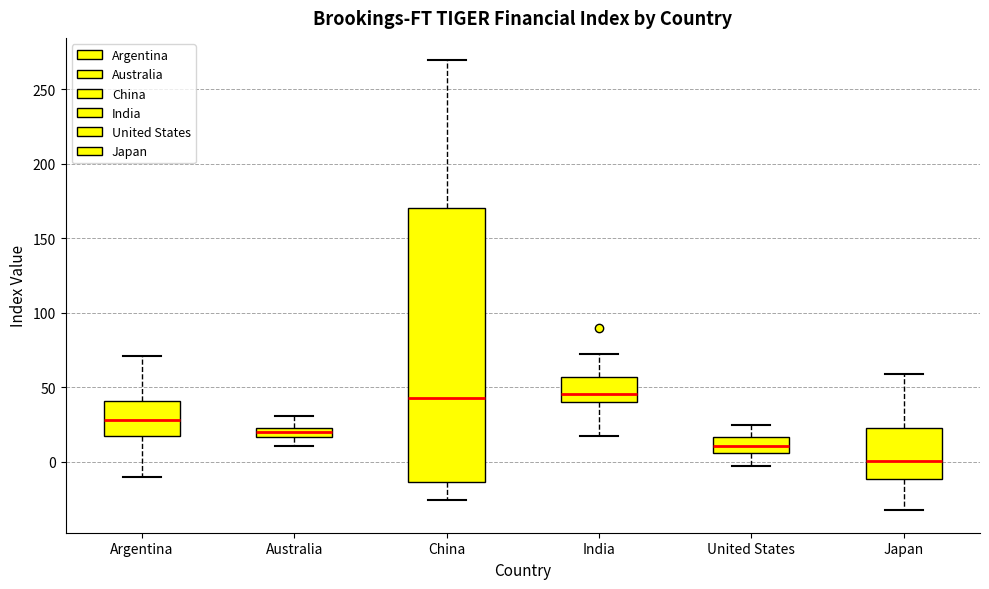

Which box's median line is the lowest?

Japan